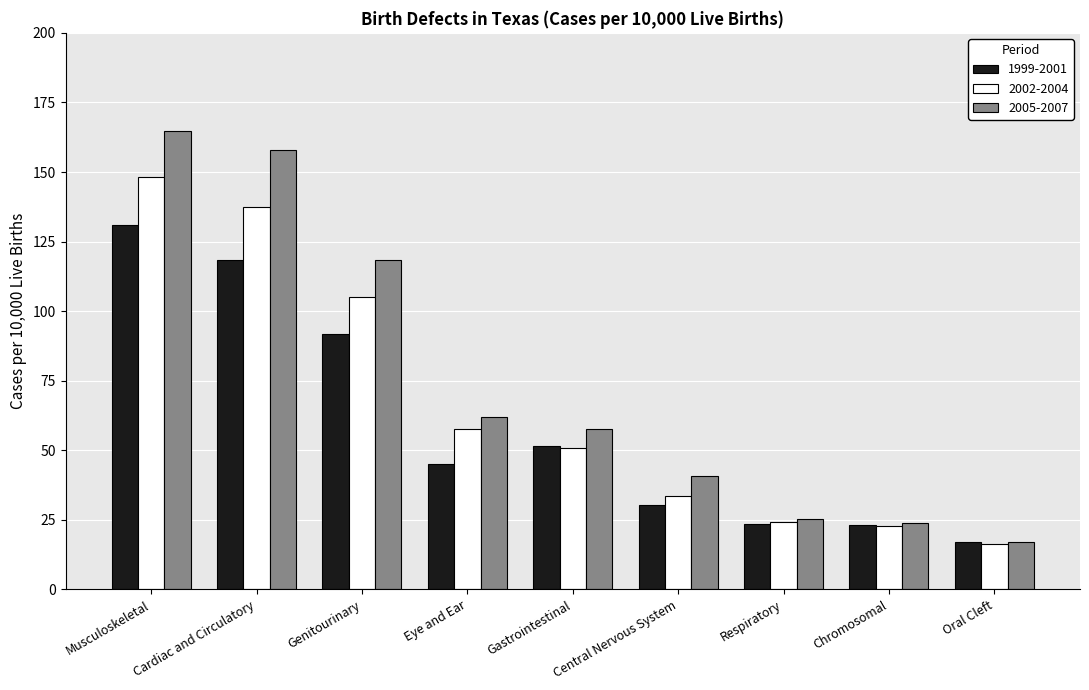

Which category has the lowest value across all series?

Oral Cleft